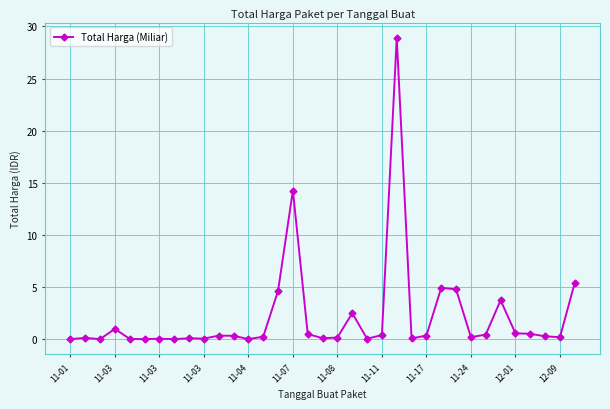

What is the average value?

2.1